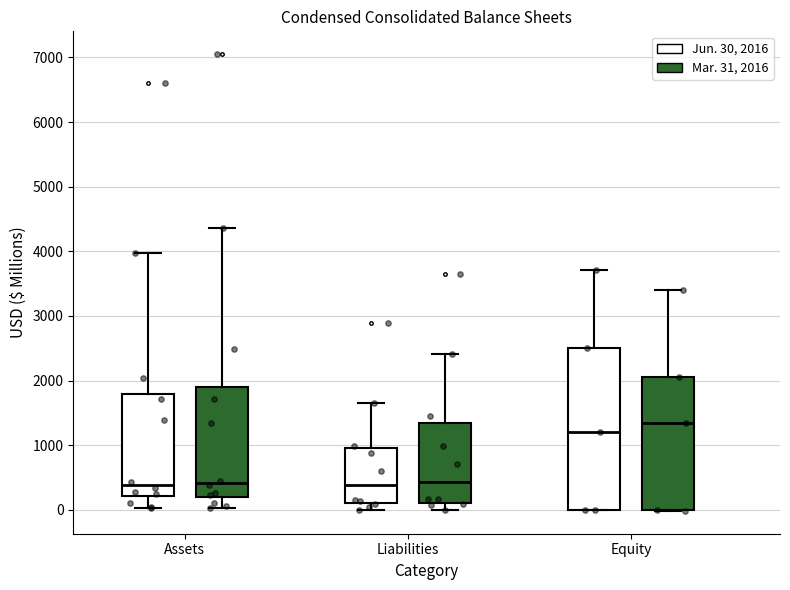

Which box has the highest median line?

Equity (Mar. 31, 2016)